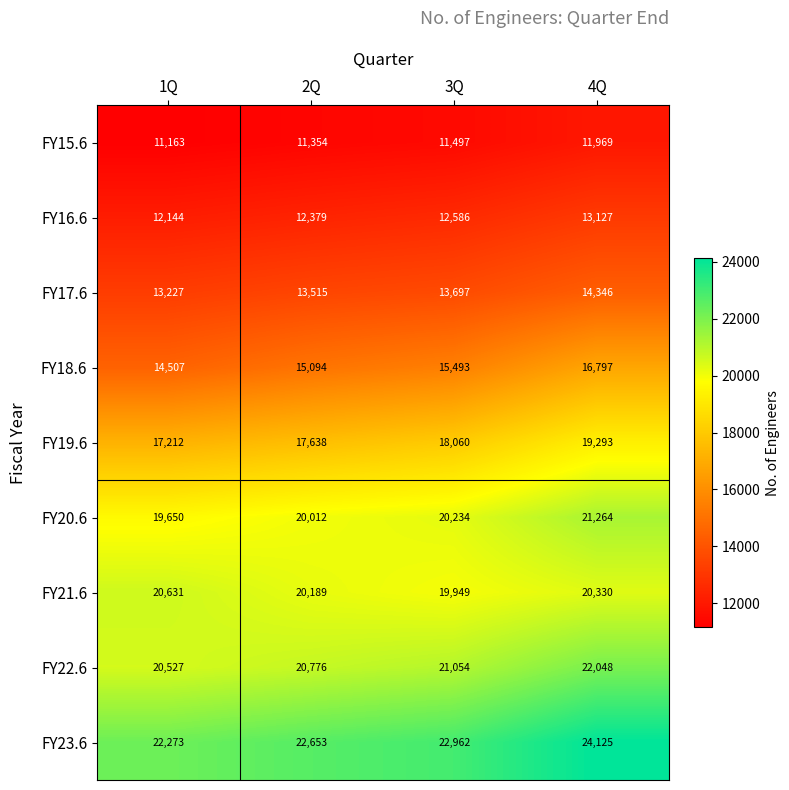

What is the sum of all FY15.6 values?

45983